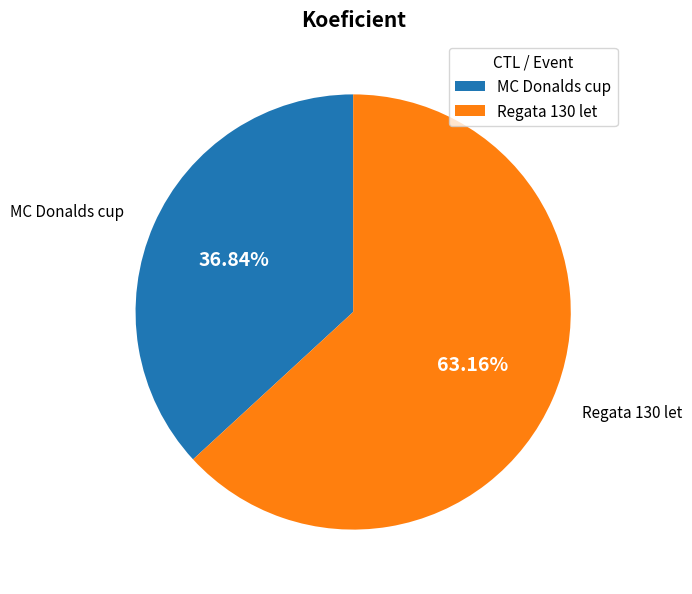

Which has a higher value, MC Donalds cup or Regata 130 let?

Regata 130 let